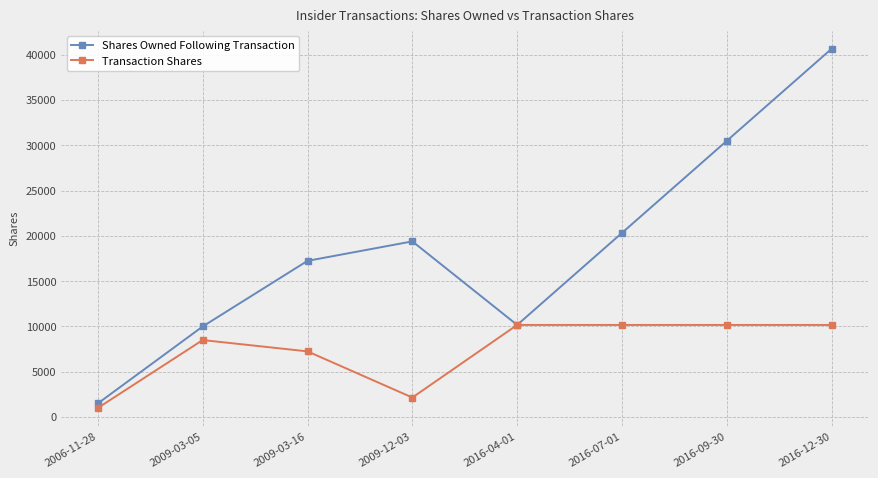

Between 2009-03-05 and 2016-09-30, which series saw the biggest shift?

Shares Owned Following Transaction